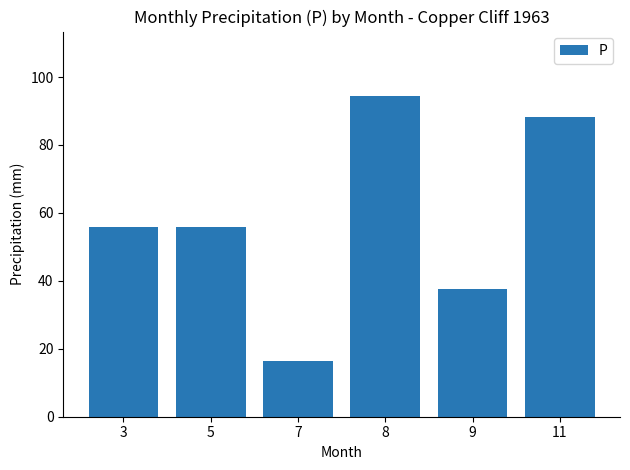

What is the change in value from 3 to 11?

+32.3